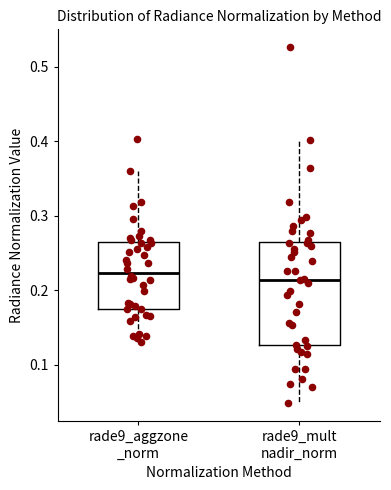

Reading left to right, read every box against the y-axis: the position of its median line, the range the box covers, and the ends of its whiskers. The values are not printed on the chart, so give them approximately, as read against the axis.

rade9_aggzone _norm: median 0.22, box 0.17 to 0.26, whiskers 0.13 to 0.36
rade9_mult nadir_norm: median 0.21, box 0.13 to 0.26, whiskers 0.05 to 0.40